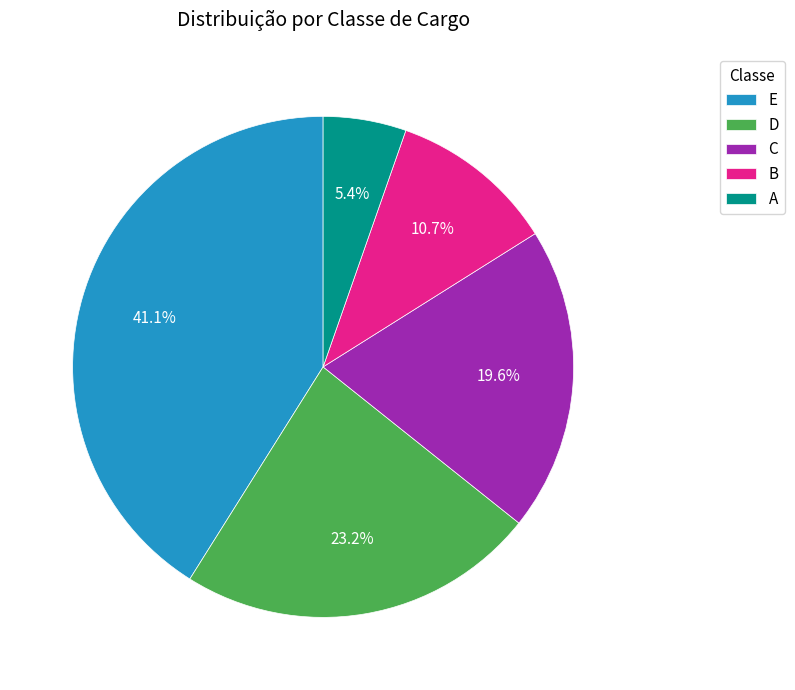

Does B account for over 50% of the chart?

No